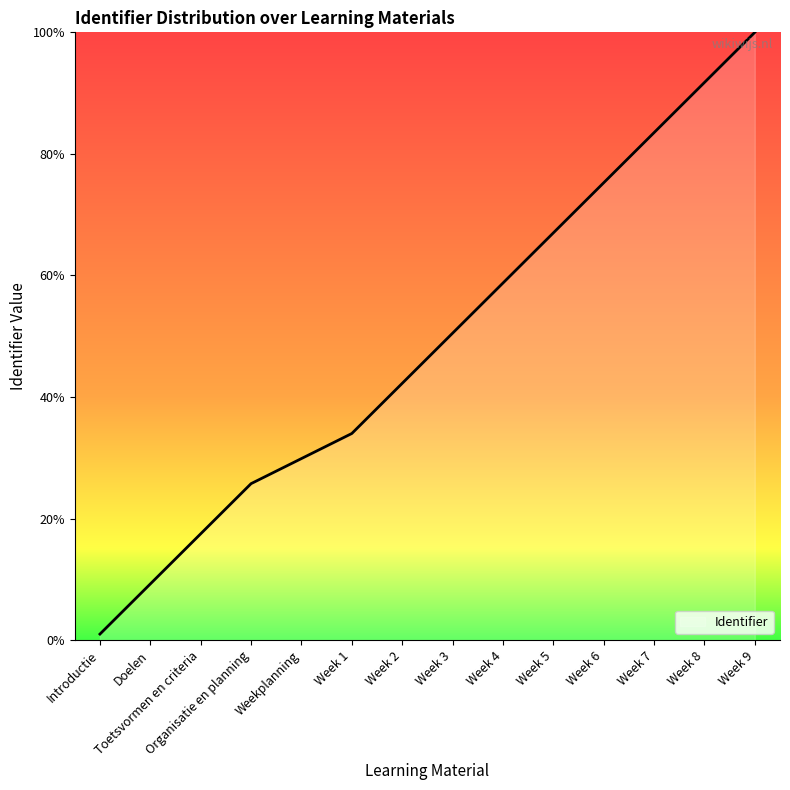

True or false: the data shows 9.9 at Week 1.

False